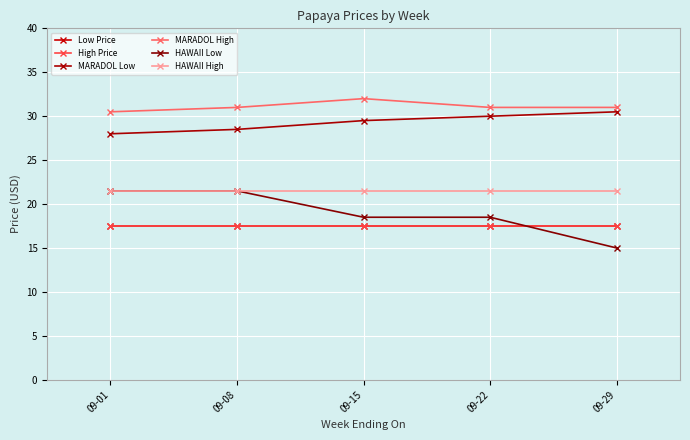

What is the value of the Low Price point at the 5th from the left?

17.5